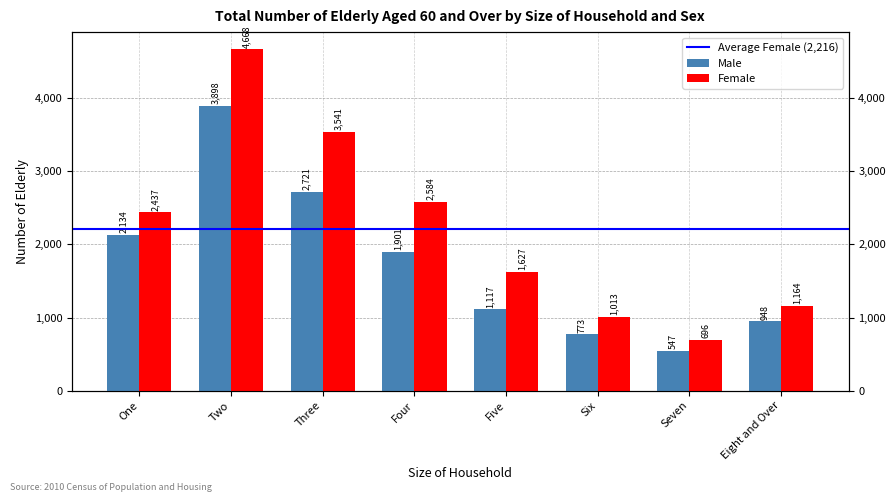

Between One and Three, which is larger?

Three